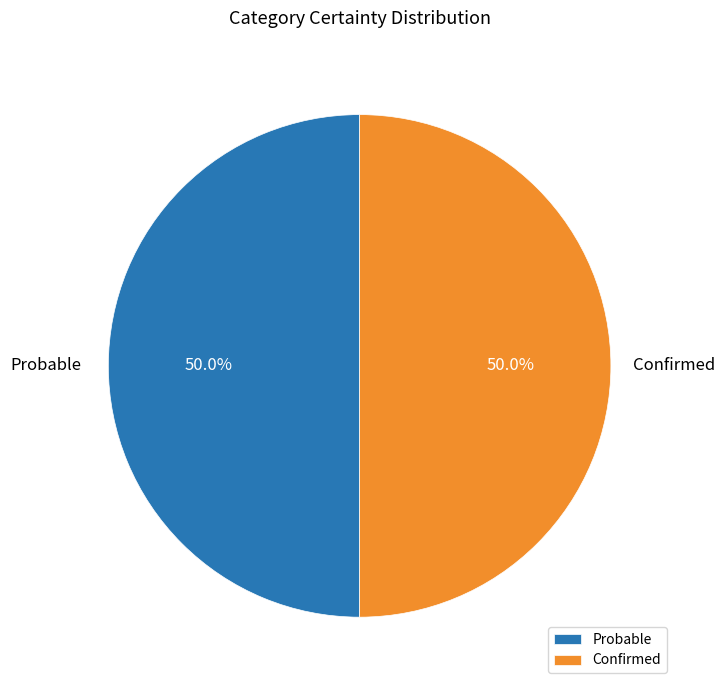

What percentage do Probable and Confirmed together represent?

100.0%